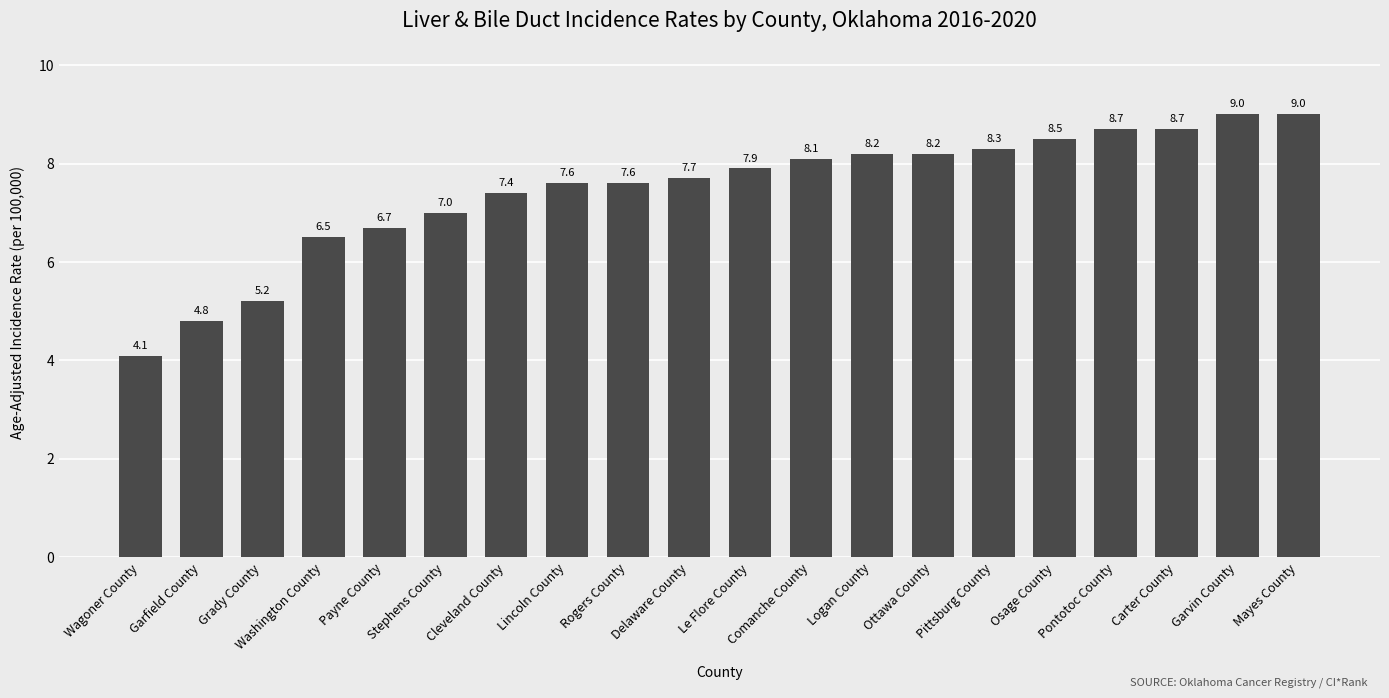

Does the chart contain stacked bars?

No